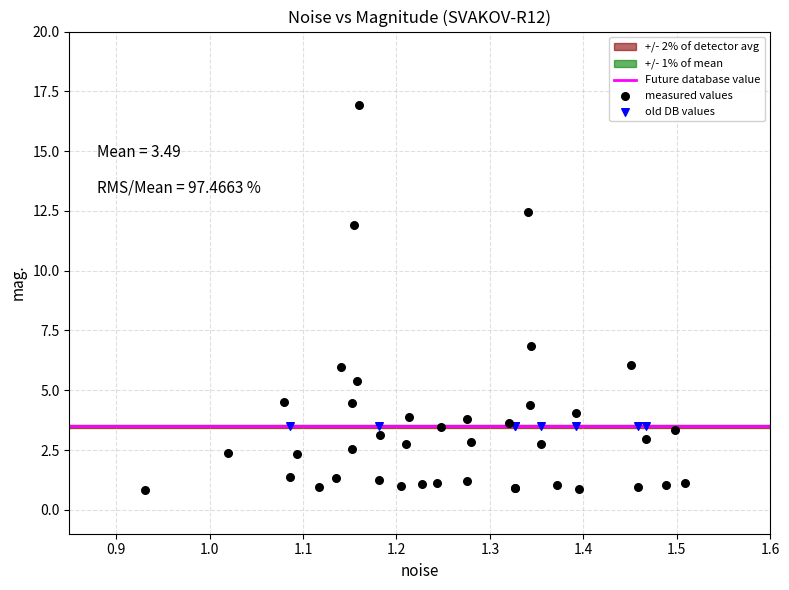

Which series reaches the maximum Y coordinate?

measured values